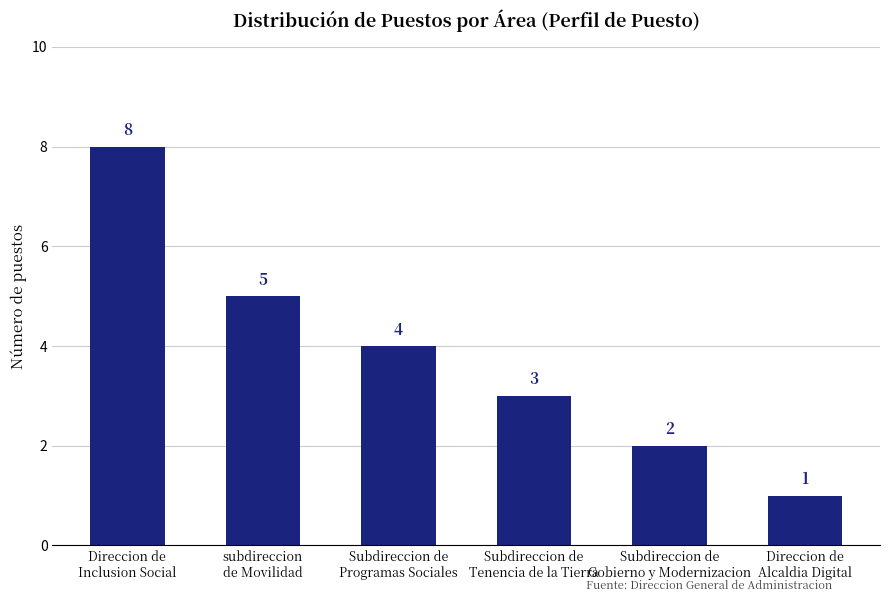

Between Subdireccion de
Programas Sociales and Subdireccion de
Gobierno y Modernizacion, which is larger?

Subdireccion de
Programas Sociales